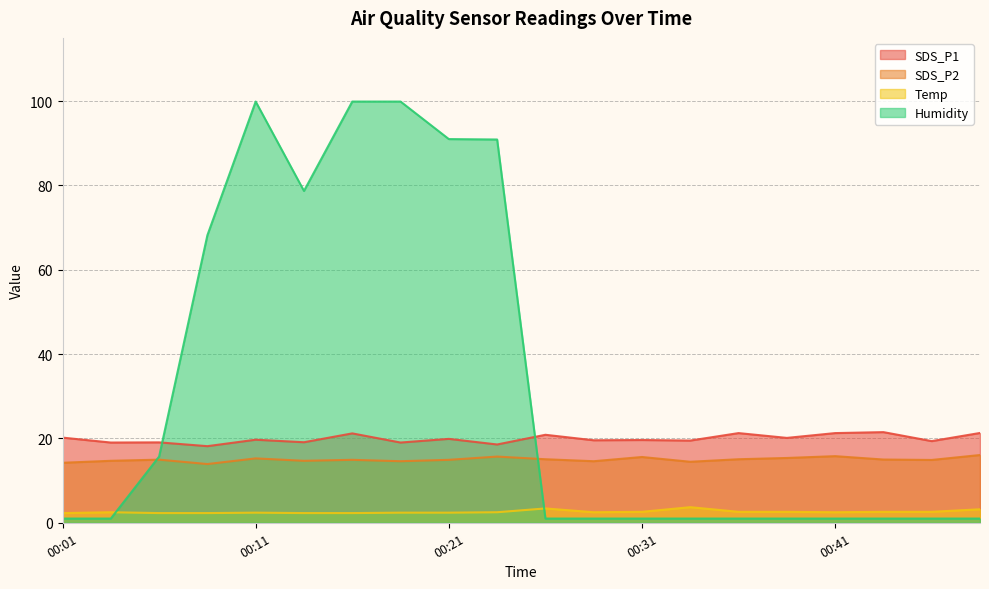

Which series ends up on top after the final intersection of Humidity and Temp?

Temp